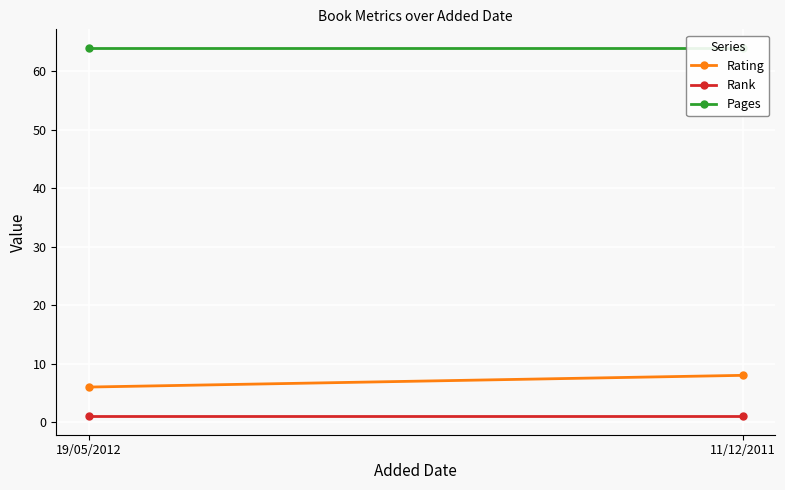

What position from the left is 19/05/2012?

1